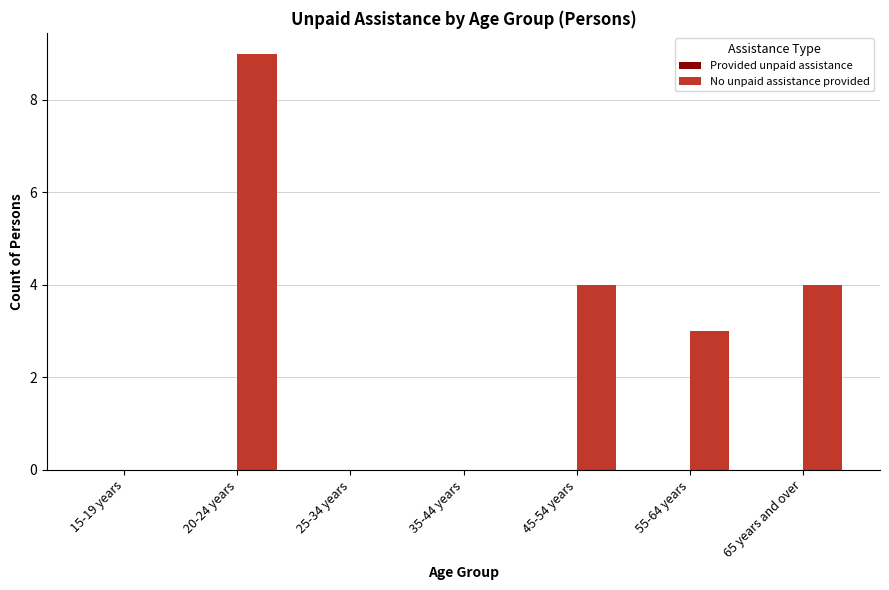

What is the sum of the values at 20-24 years and 35-44 years?

9